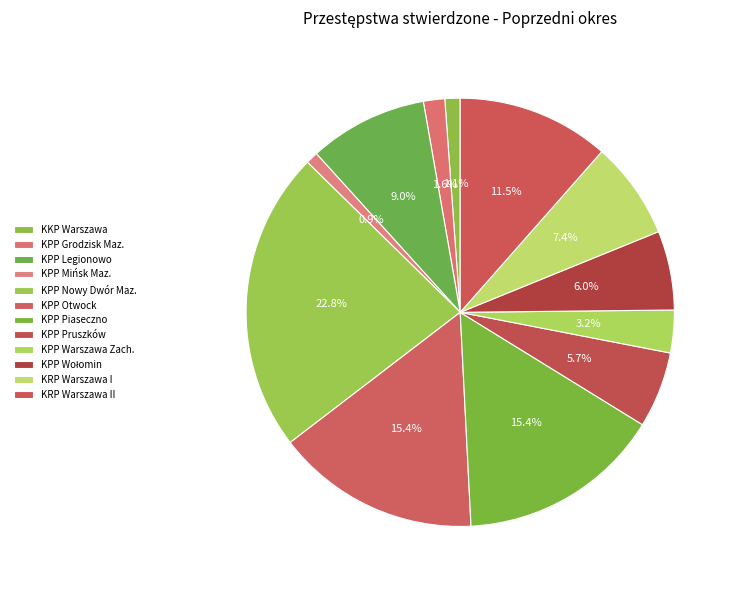

How many slices are in this pie chart?

12